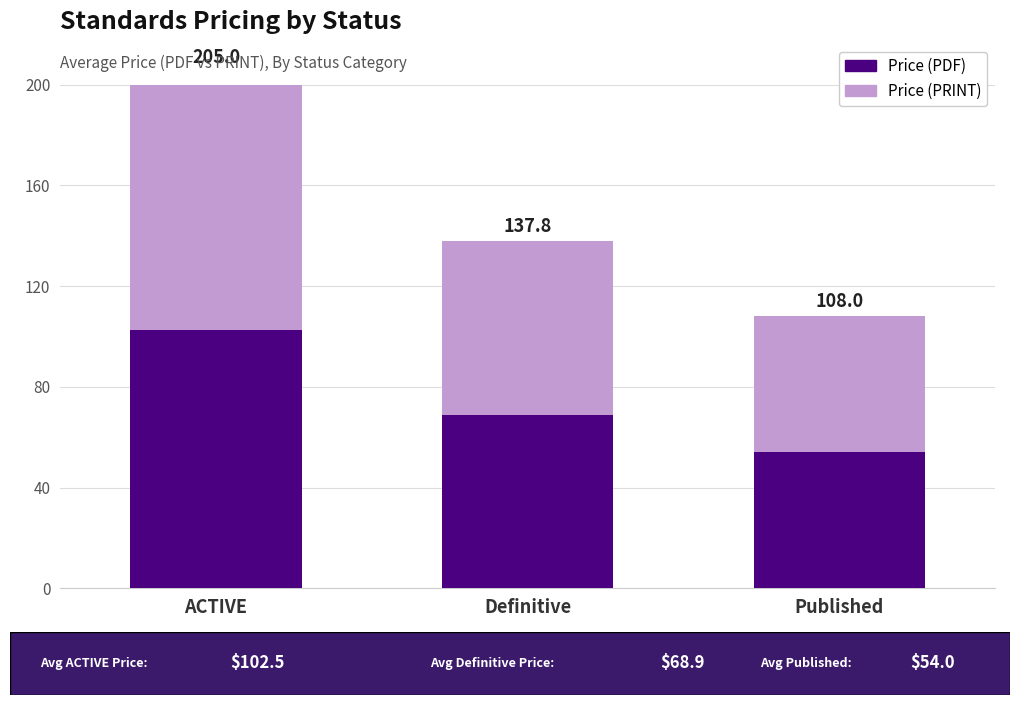

Does the chart contain stacked bars?

No